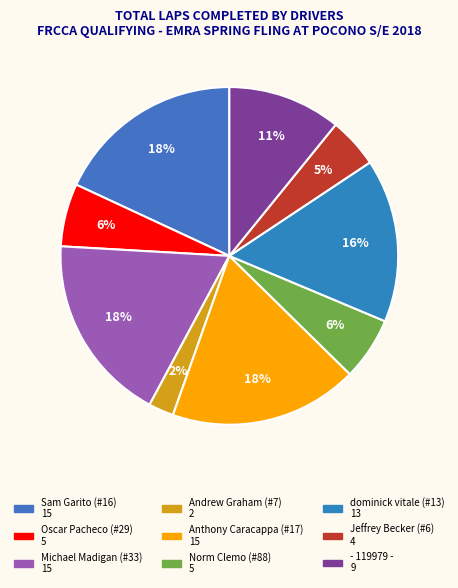

What is the total percentage of Sam Garito (#16) and Jeffrey Becker (#6)?

22.9%